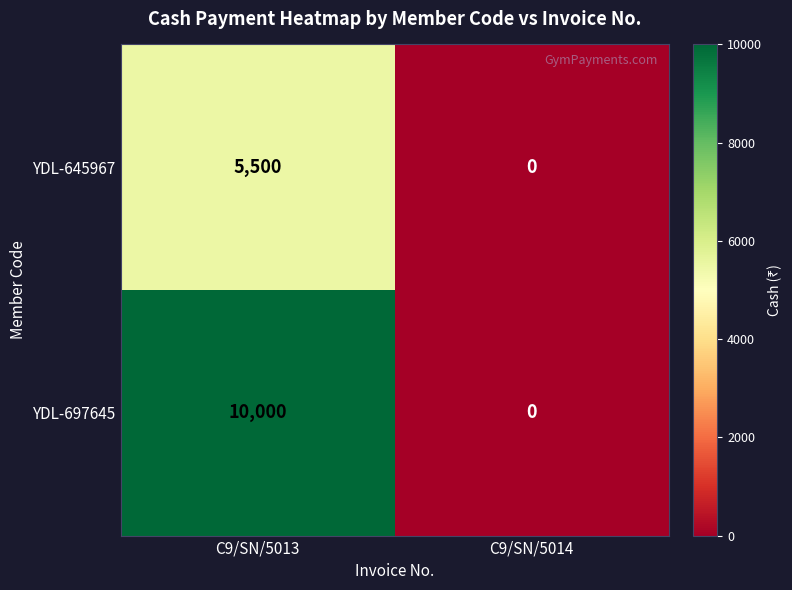

Reading right to left, list all the values displayed in this chart.

YDL-645967: 0	5500
YDL-697645: 0	10000